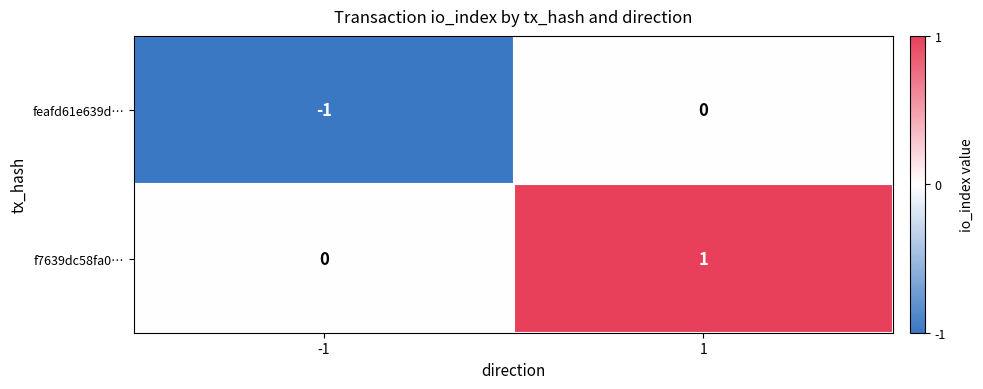

Which series has the largest total across all categories?

f7639dc58fa0…